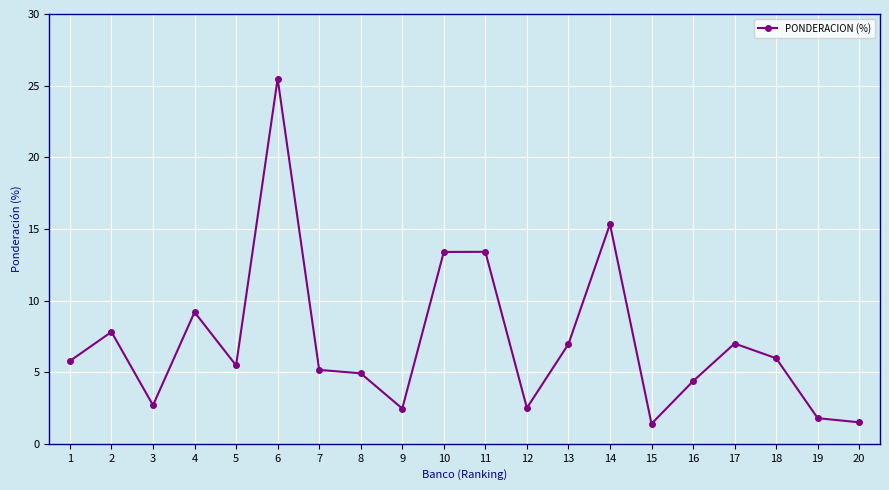

How many lines are shown in the chart?

1